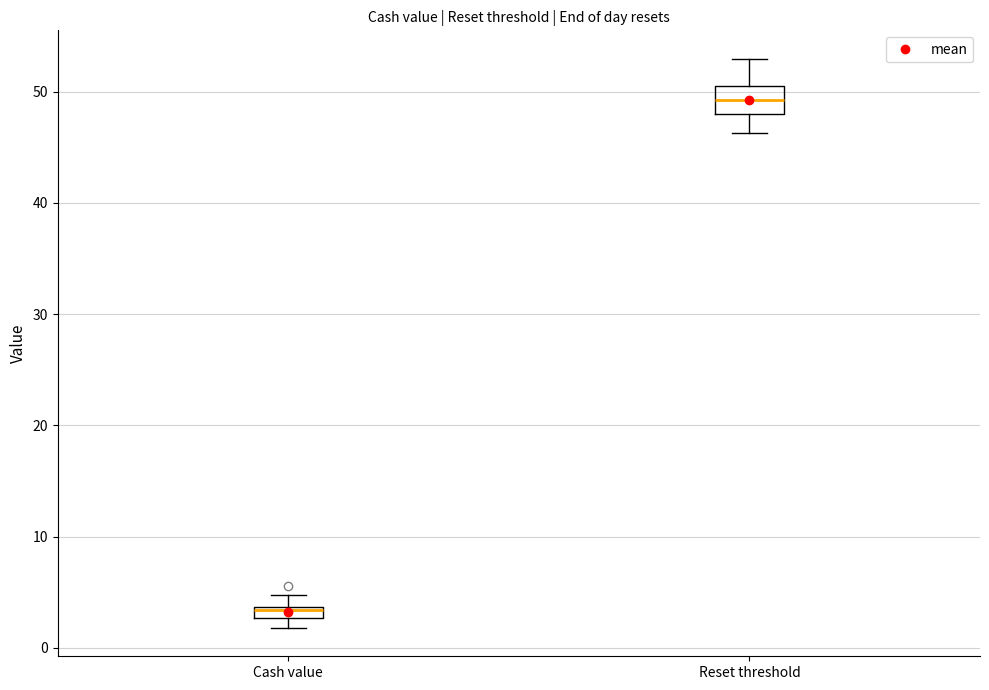

Where is the lower edge of the box for Reset threshold on the y-axis? The values are not printed on the chart, so give them approximately, as read against the axis.

48